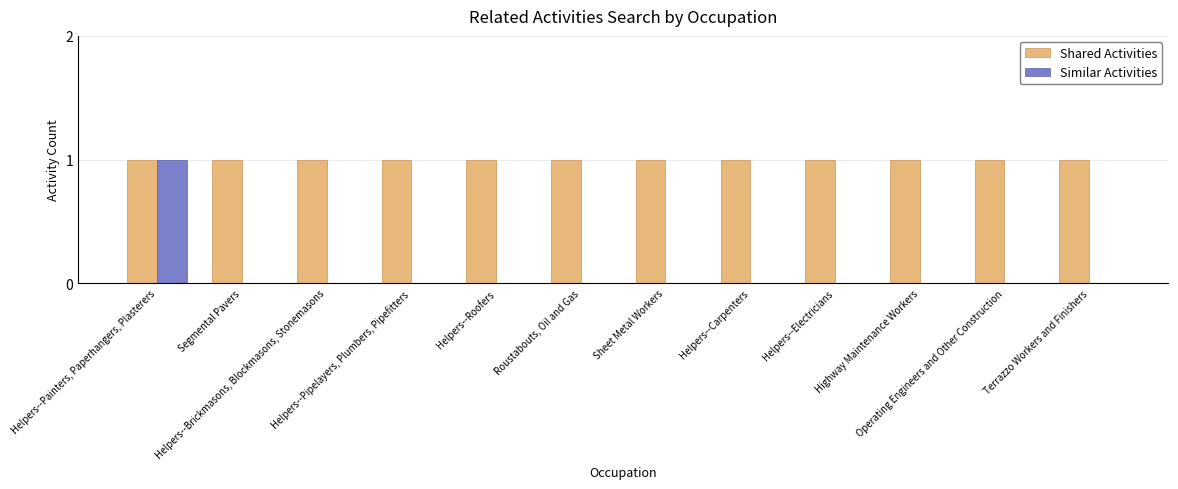

What is the highest value of the Shared Activities series?

1